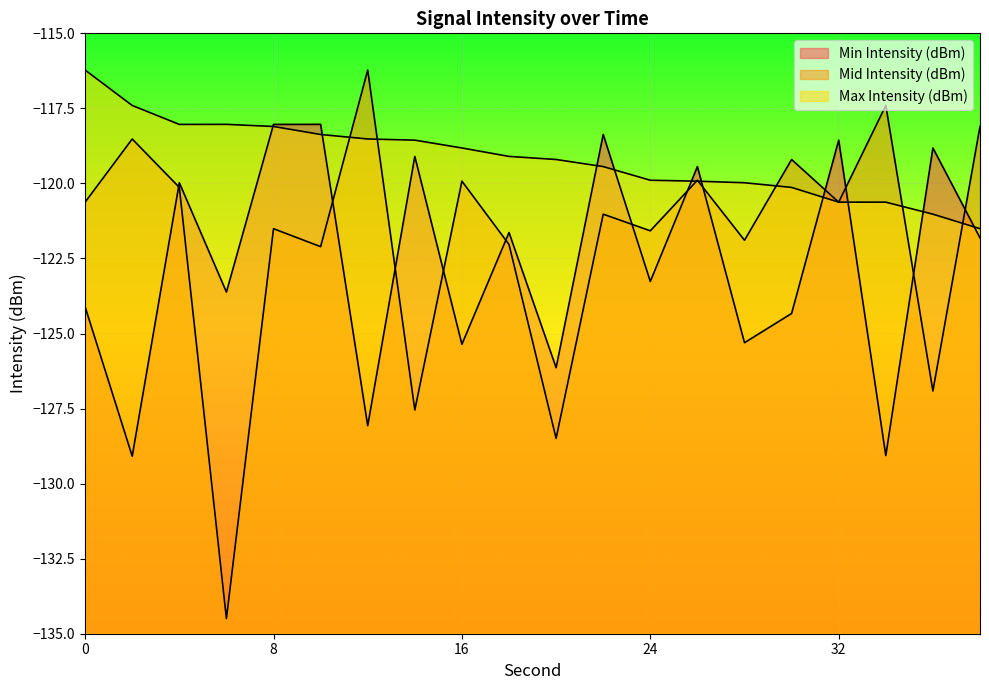

True or false: Mid Intensity (dBm) has a value of -128.5 at 20.

True